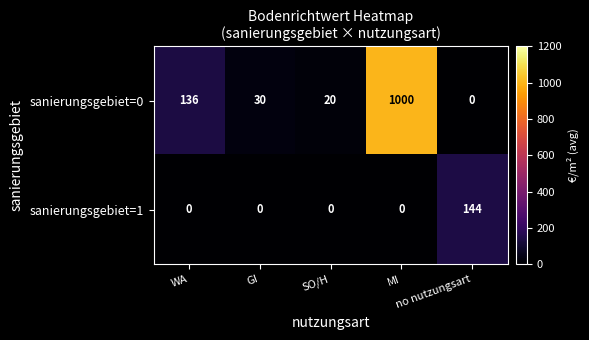

What is the difference between the maximum and minimum values in the sanierungsgebiet=1 series?

144